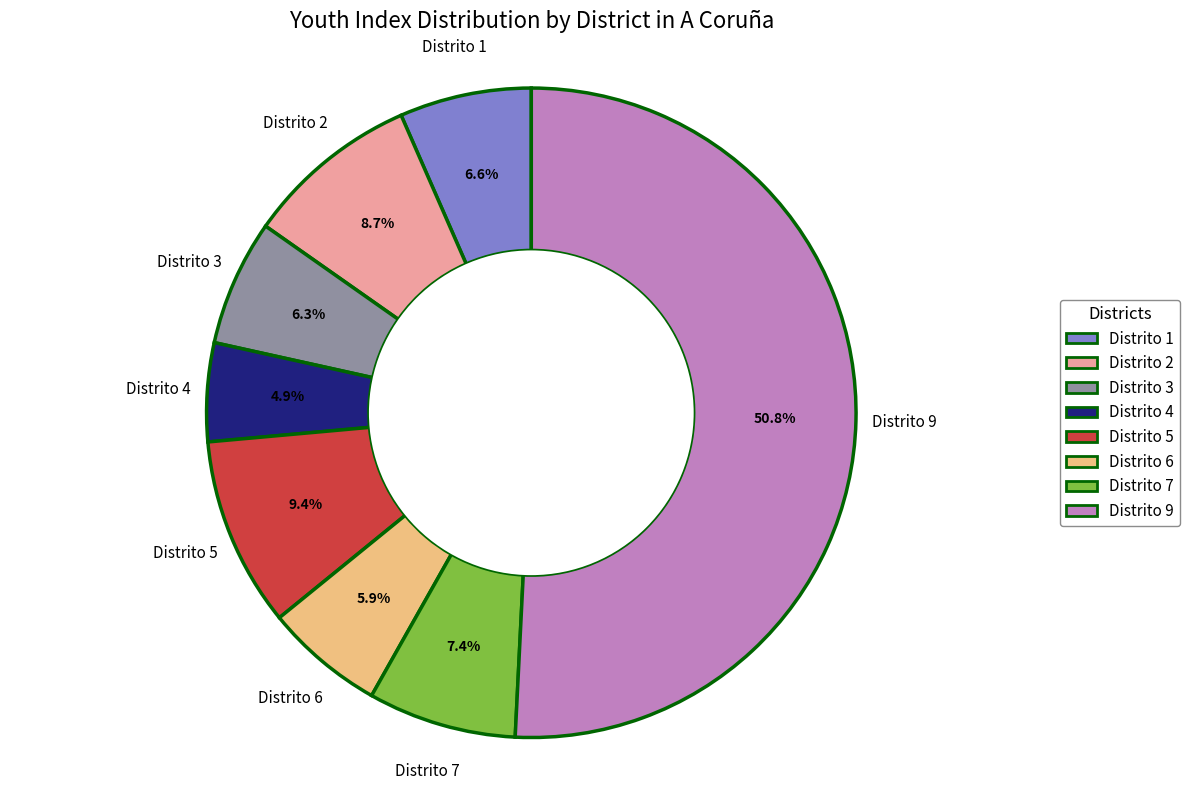

How many segments does this pie chart have?

8